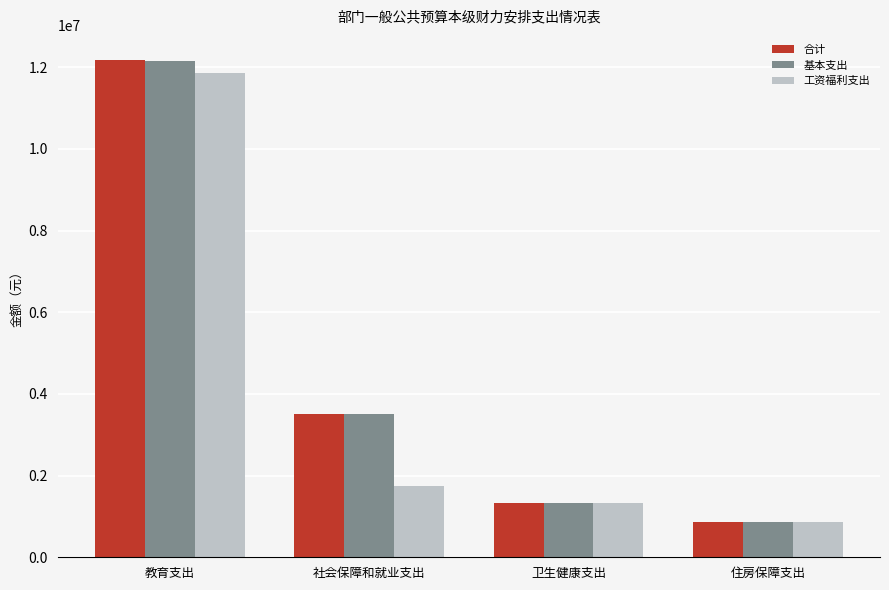

How many bars are there in total?

12